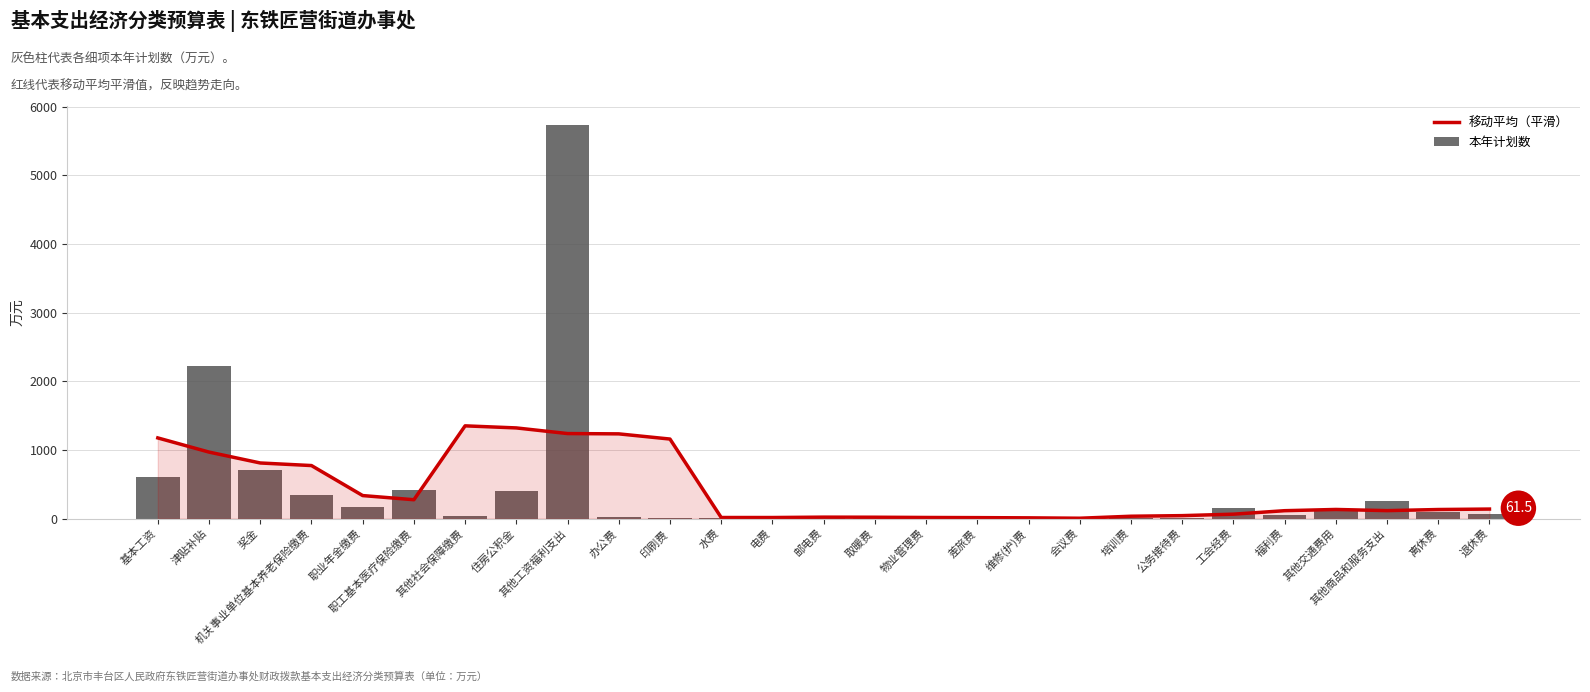

What is the maximum value for 移动平均（平滑）?

1349.8